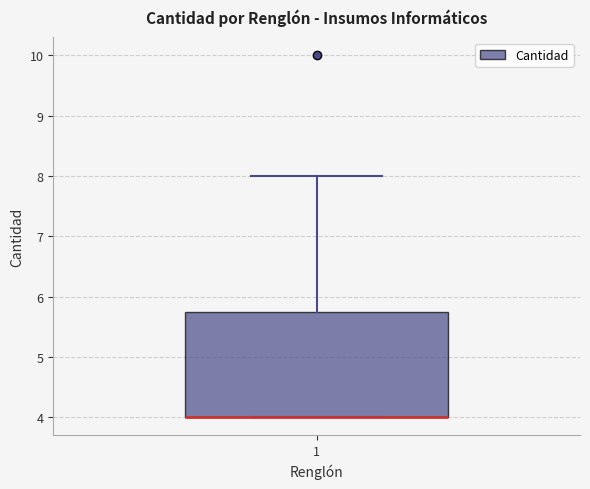

Where is the upper edge of the box at x = 1 on the y-axis? The values are not printed on the chart, so give them approximately, as read against the axis.

5.8